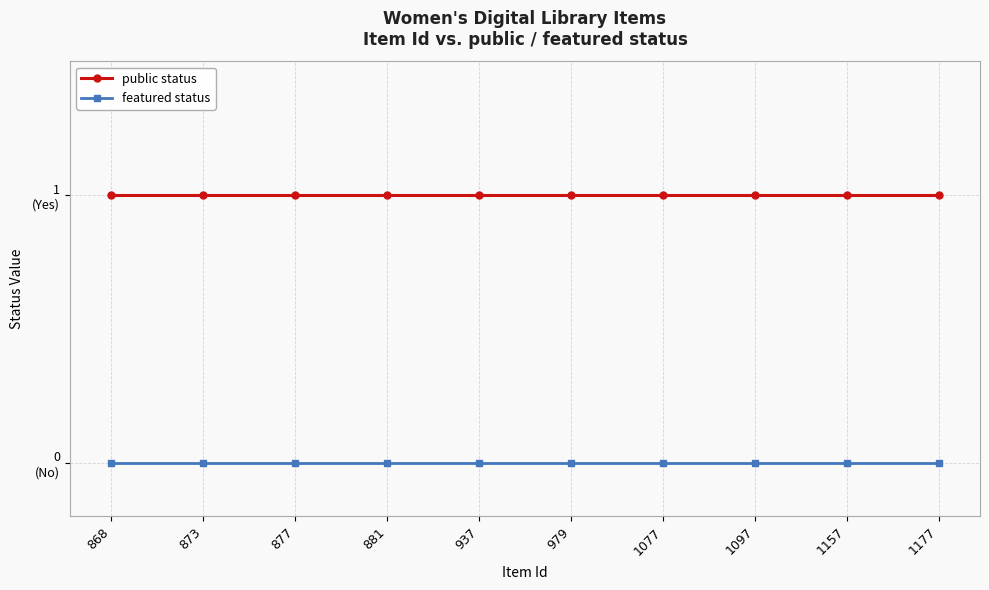

What is the sum of all public status values?

10